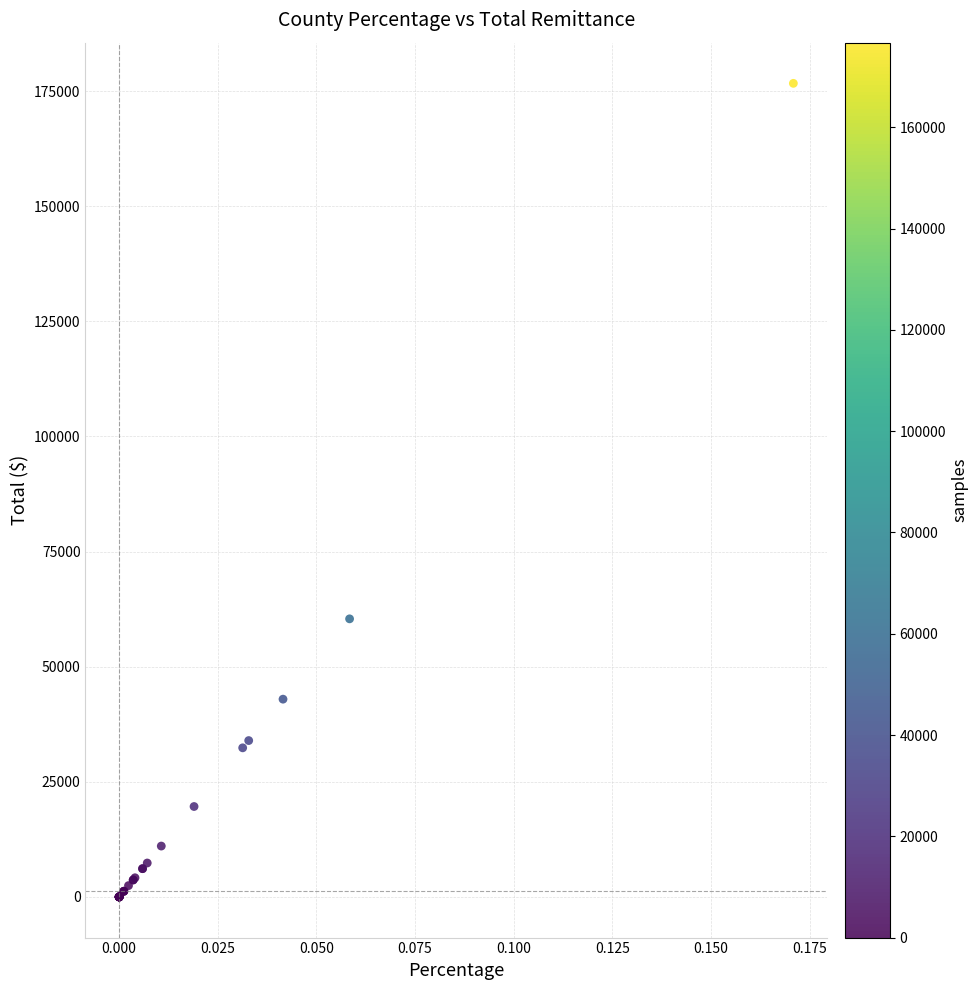

What Y value in the scatter plot is closest to 88351?

60394.5